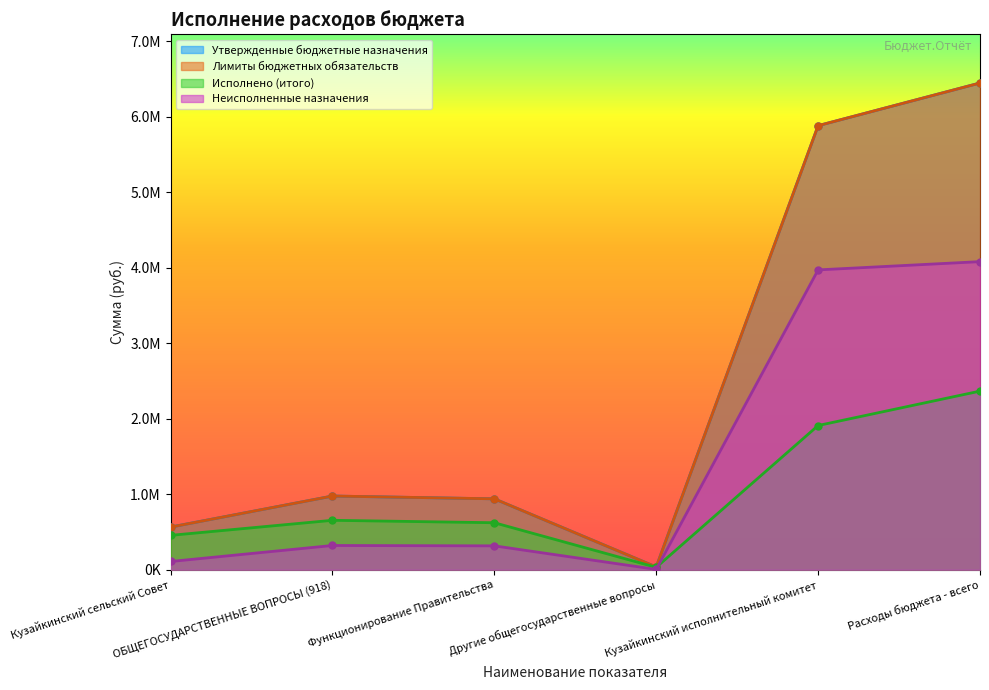

Reading left to right, what are all the values shown in this chart?

Утвержденные бюджетные назначения: 565099.1	976430.5	939335.0	37095.5	5880951.7	6446050.8
Лимиты бюджетных обязательств: 565099.1	976430.5	939335.0	37095.5	5880951.7	6446050.8
Исполнено (итого): 455666.1	655033.4	622712.1	32321.3	1910061.5	2365727.6
Неисполненные назначения: 109433.0	321397.1	316622.9	4774.2	3970890.2	4080323.2